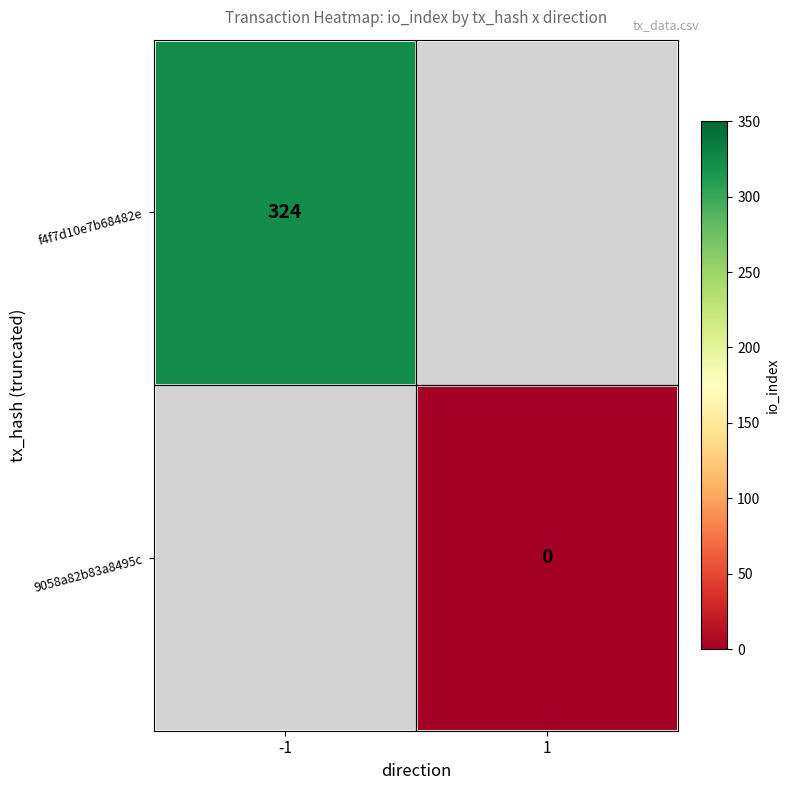

The f4f7d10e7b68482e series shows 157 at -1. True or false?

False